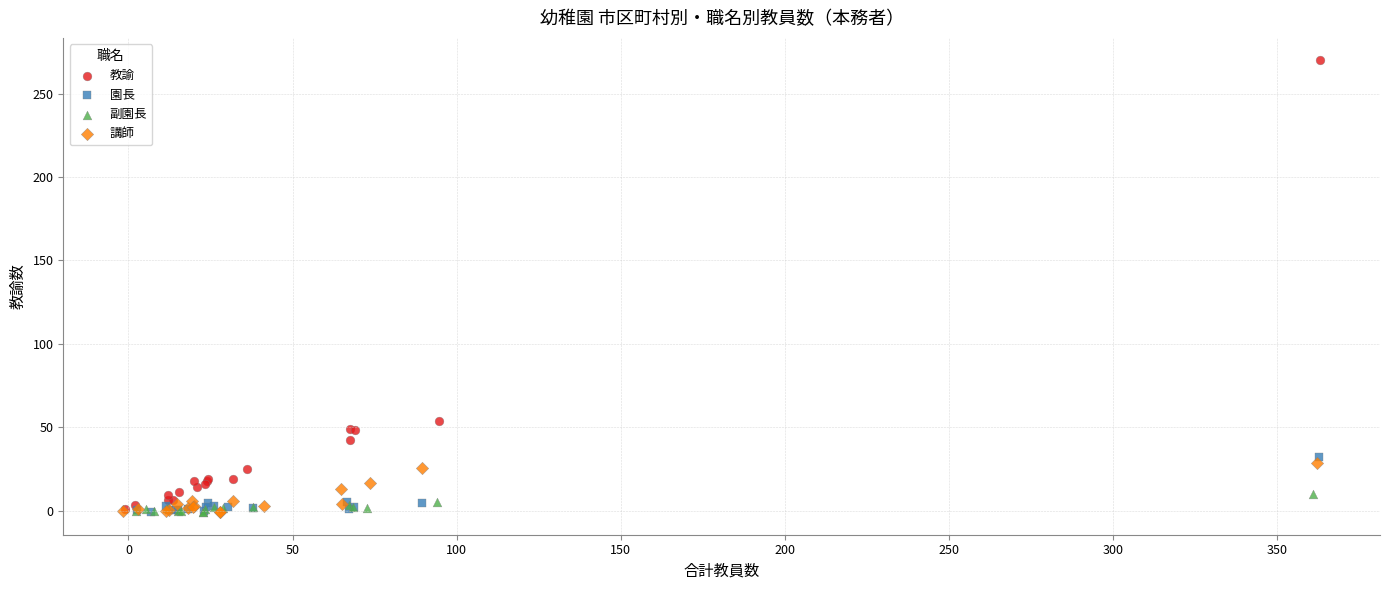

What are all the series names shown in the legend?

教諭, 園長, 副園長, 講師